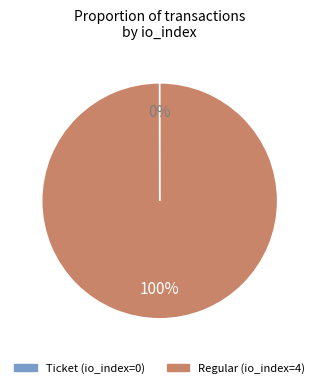

Is there any slice that represents more than half of the pie?

Yes